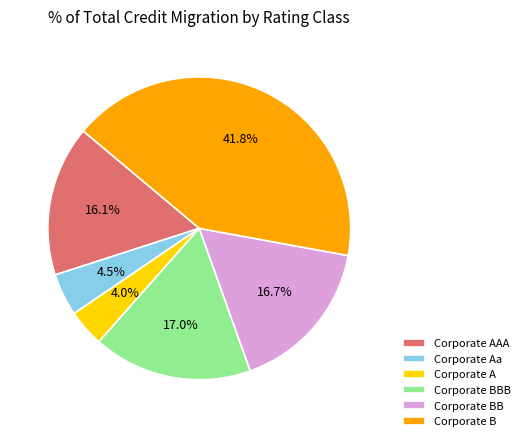

Which slice is the smallest?

Corporate A